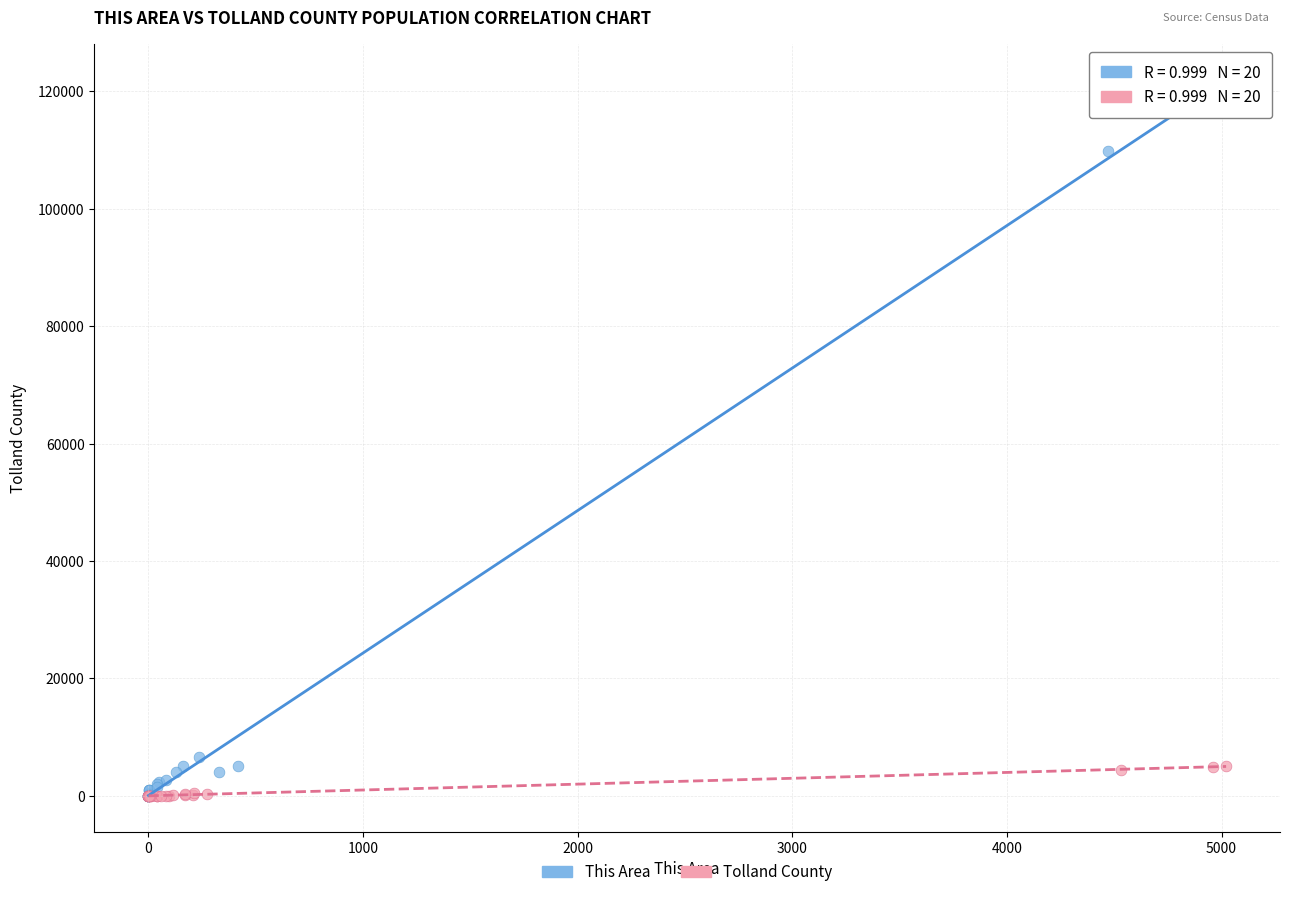

Which series reaches the maximum Y coordinate?

This Area